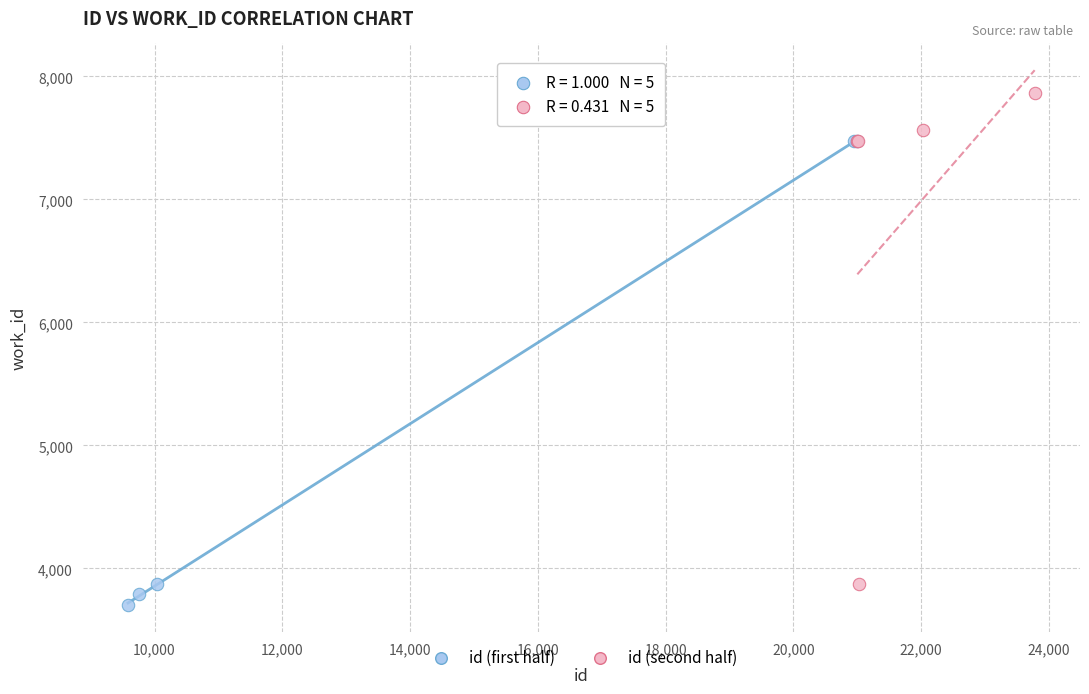

Which series has the widest spread of Y values?

id (second half)